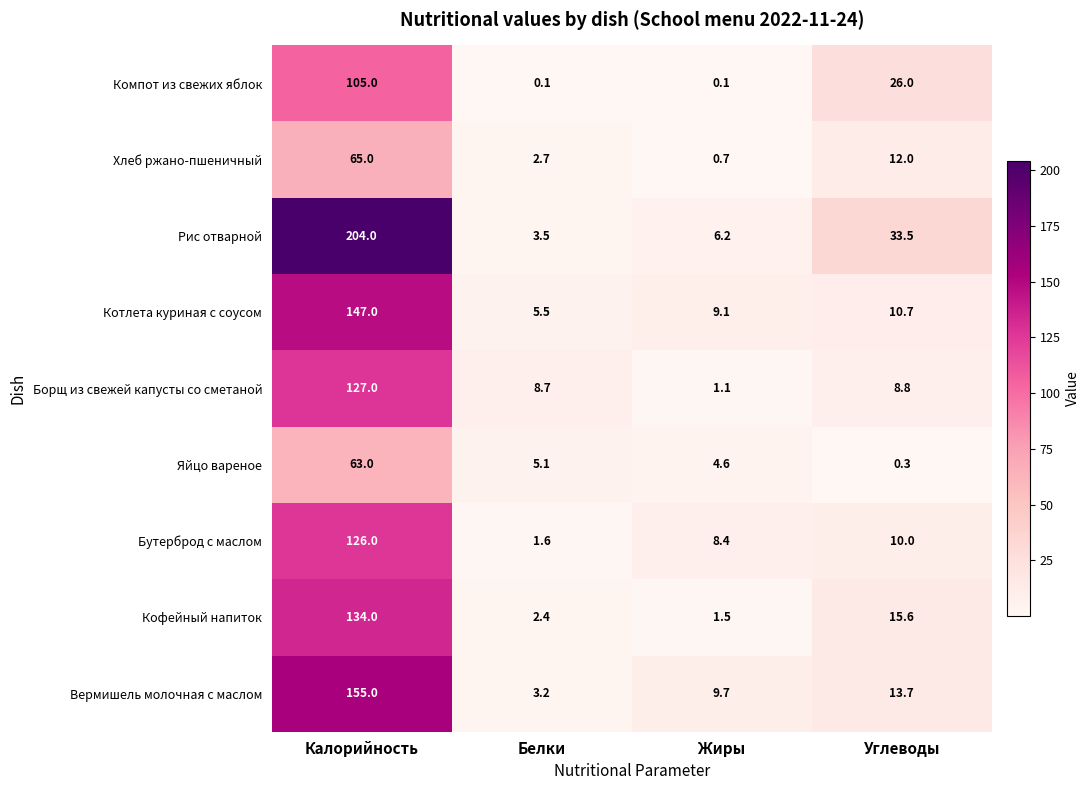

At which category is the sum across all series the highest?

Калорийность